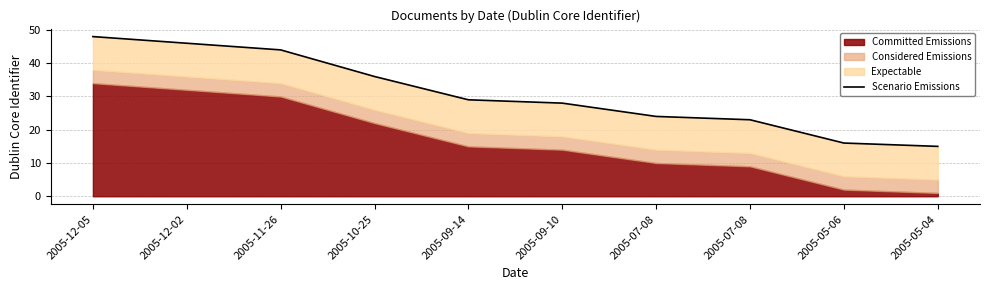

What is the change in value from 2005-11-26 to 2005-09-10?

-16